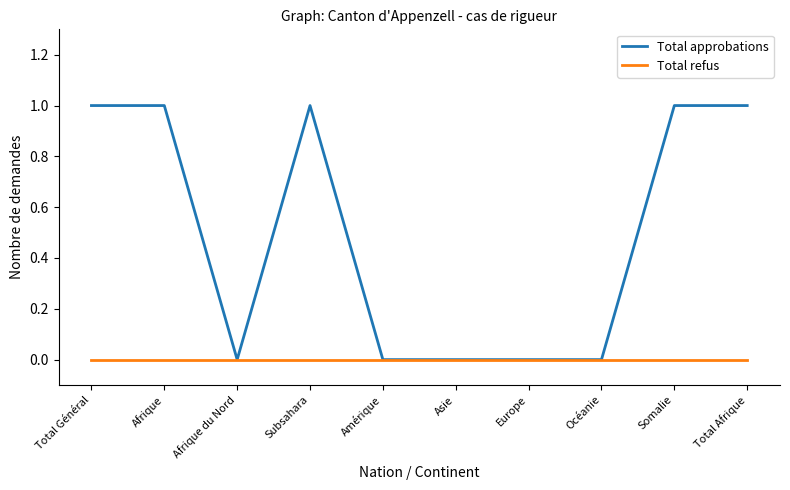

The Total refus series shows 0 at Océanie. True or false?

True